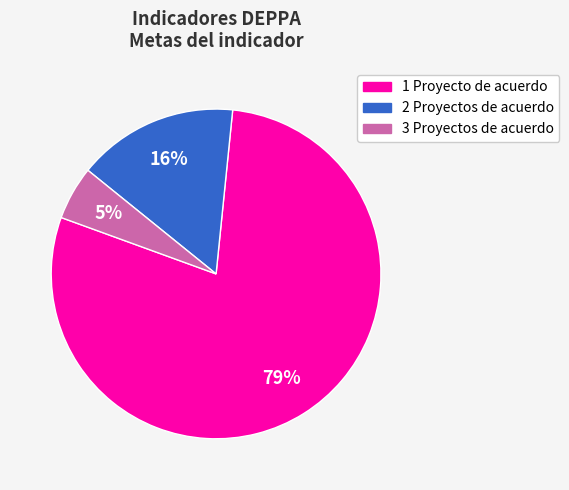

How many segments does this pie chart have?

3